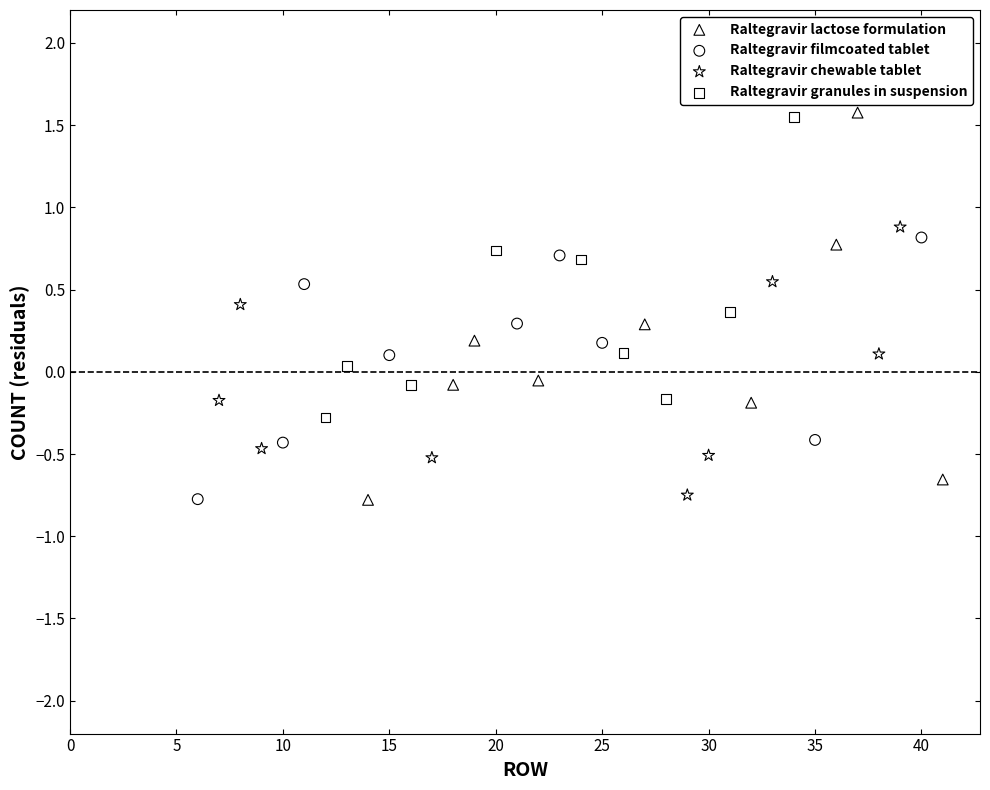

Which series has the largest Y range (max minus min)?

Raltegravir lactose formulation